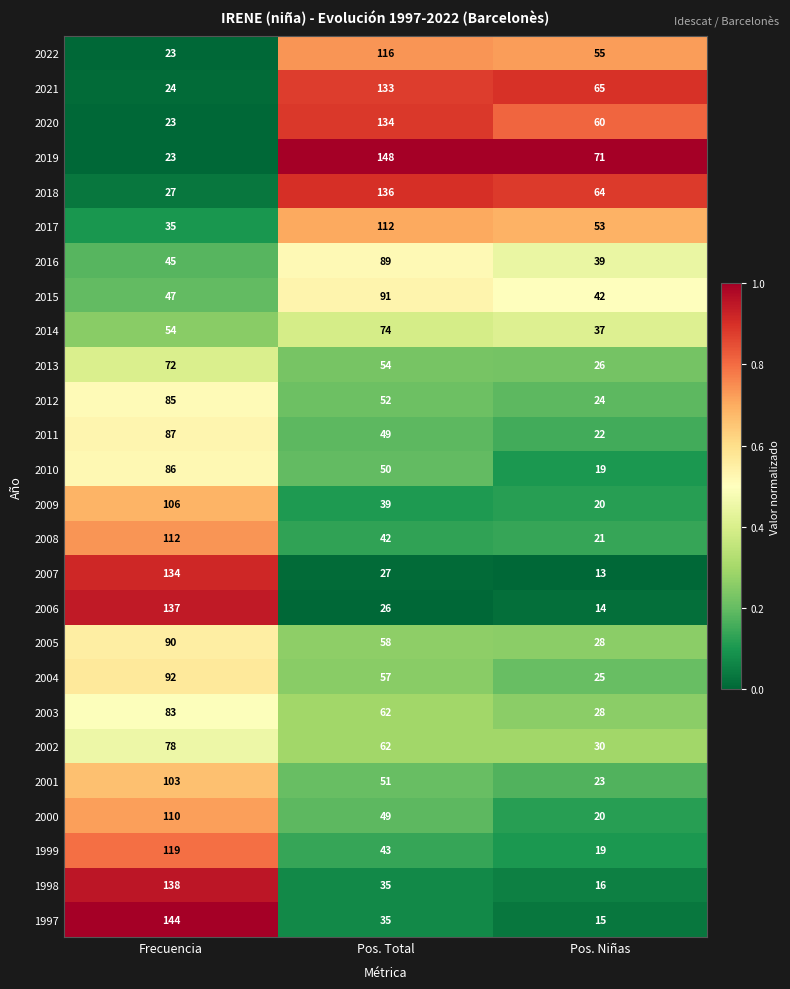

The 1998 series shows 14 at Pos. Total. True or false?

False